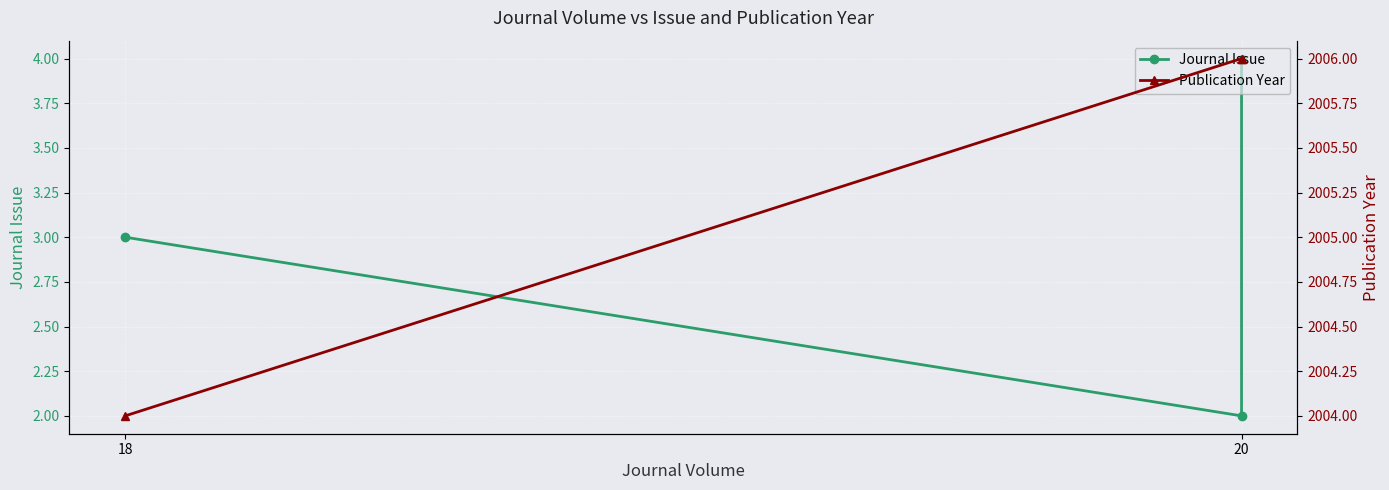

What is the label of the 3rd point from the right?

18